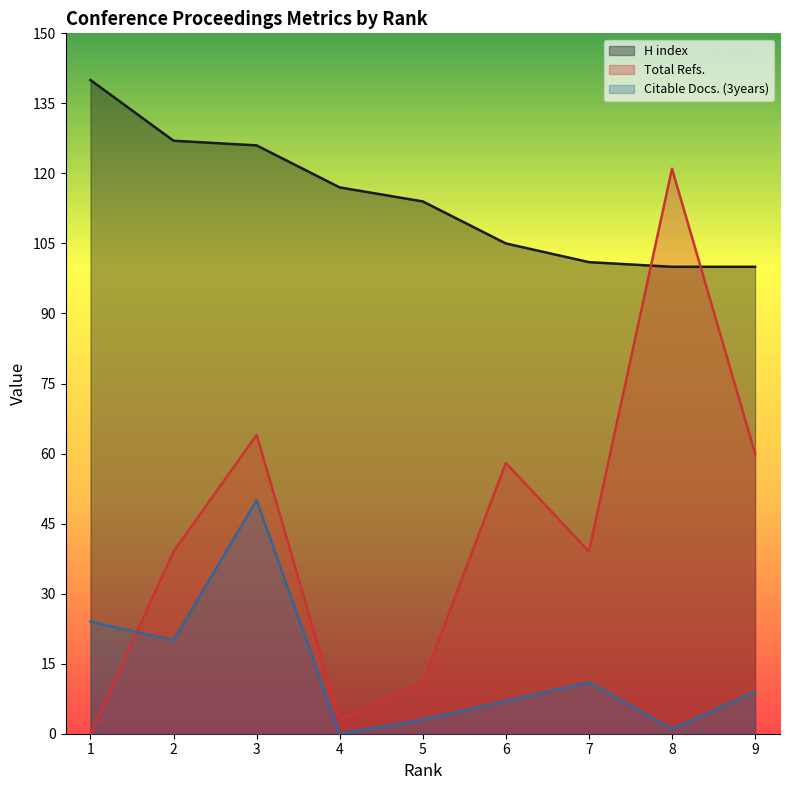

What is the value of the Citable Docs. (3years) point at the 8th from the left?

1